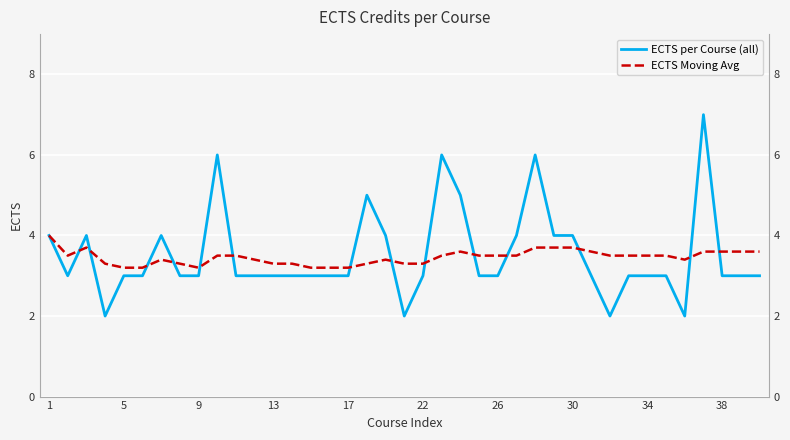

Is the value of ECTS Moving Avg at 35 greater than the value of ECTS per Course (all) at 13?

Yes